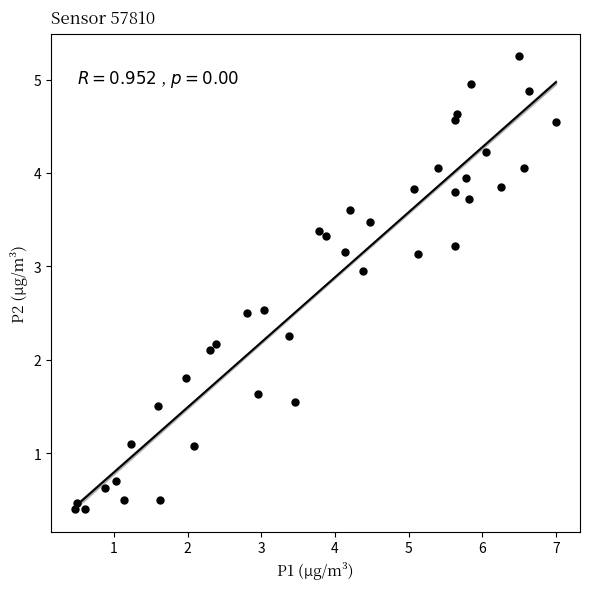

What is the range of X values (max minus min)?

6.5